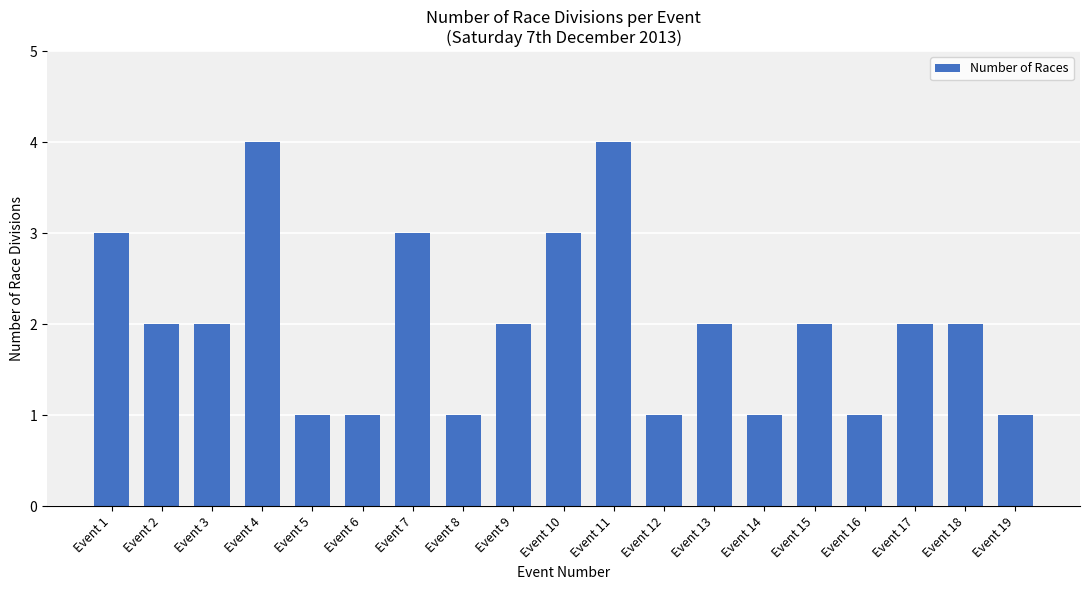

Between Event 3 and Event 7, which is larger?

Event 7